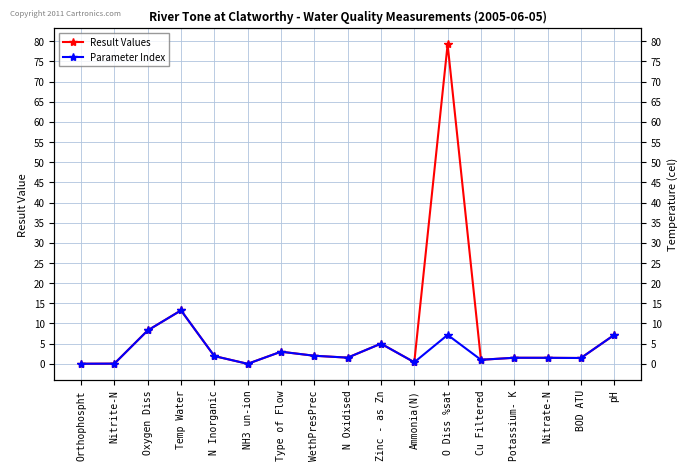

What is the difference between the Parameter Index values at Cu Filtered and WethPresPrec?

1.0